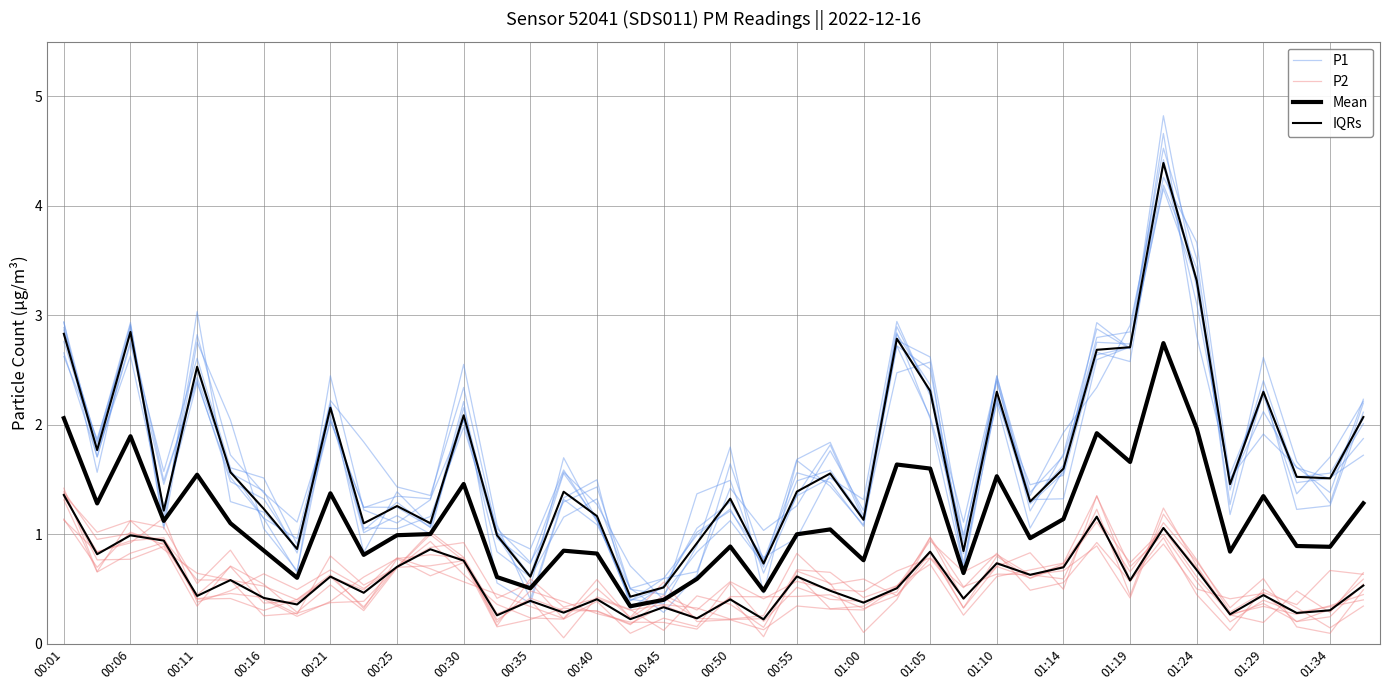

What is the difference between the maximum and minimum values in the Mean series?

2.4